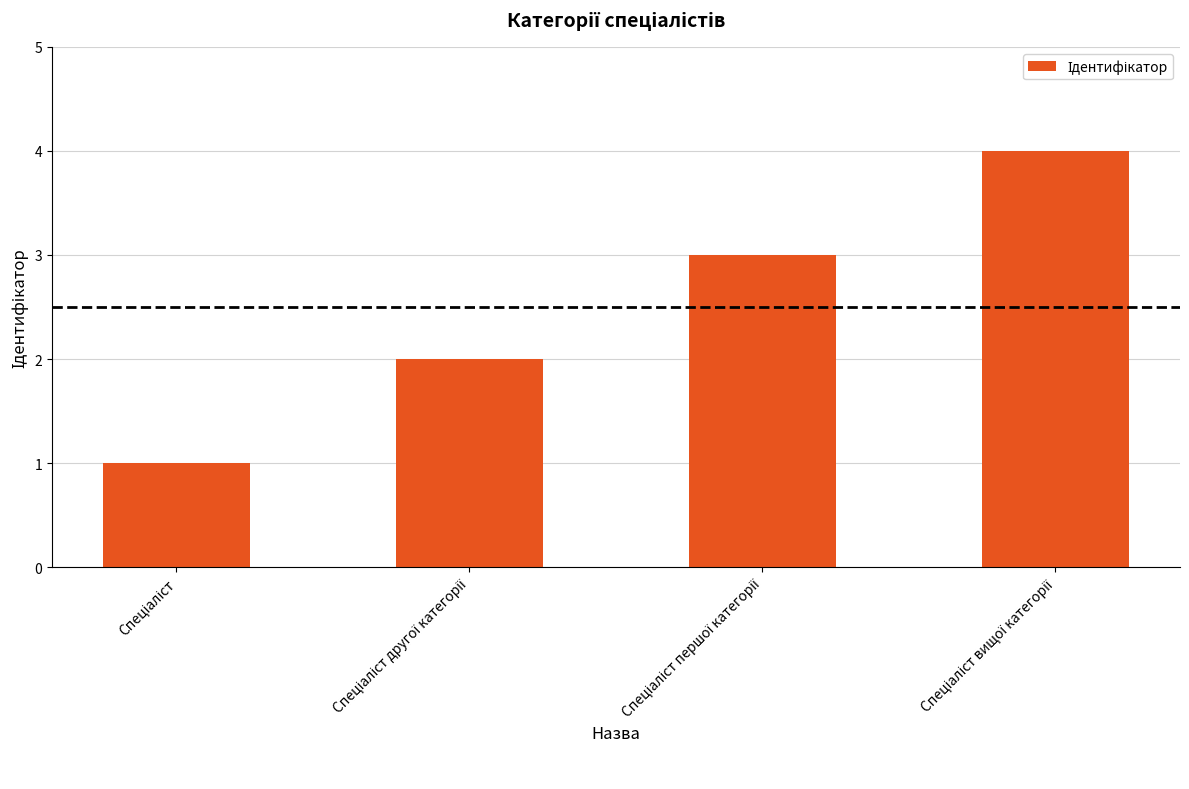

Reading left to right, transcribe all the data shown in this chart.

1	2	3	4